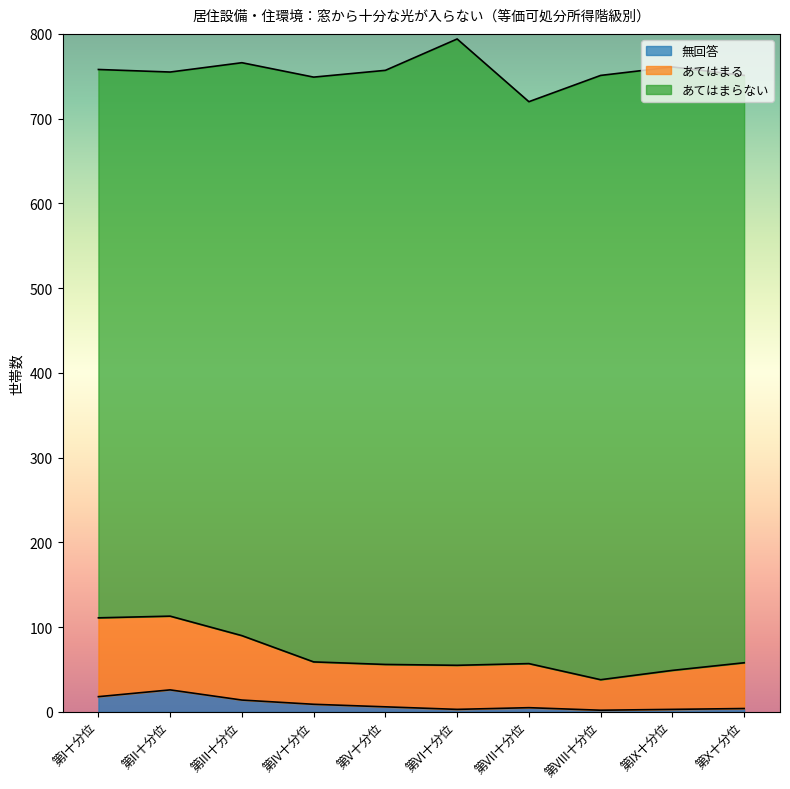

What is the average value of the 無回答 series?

9